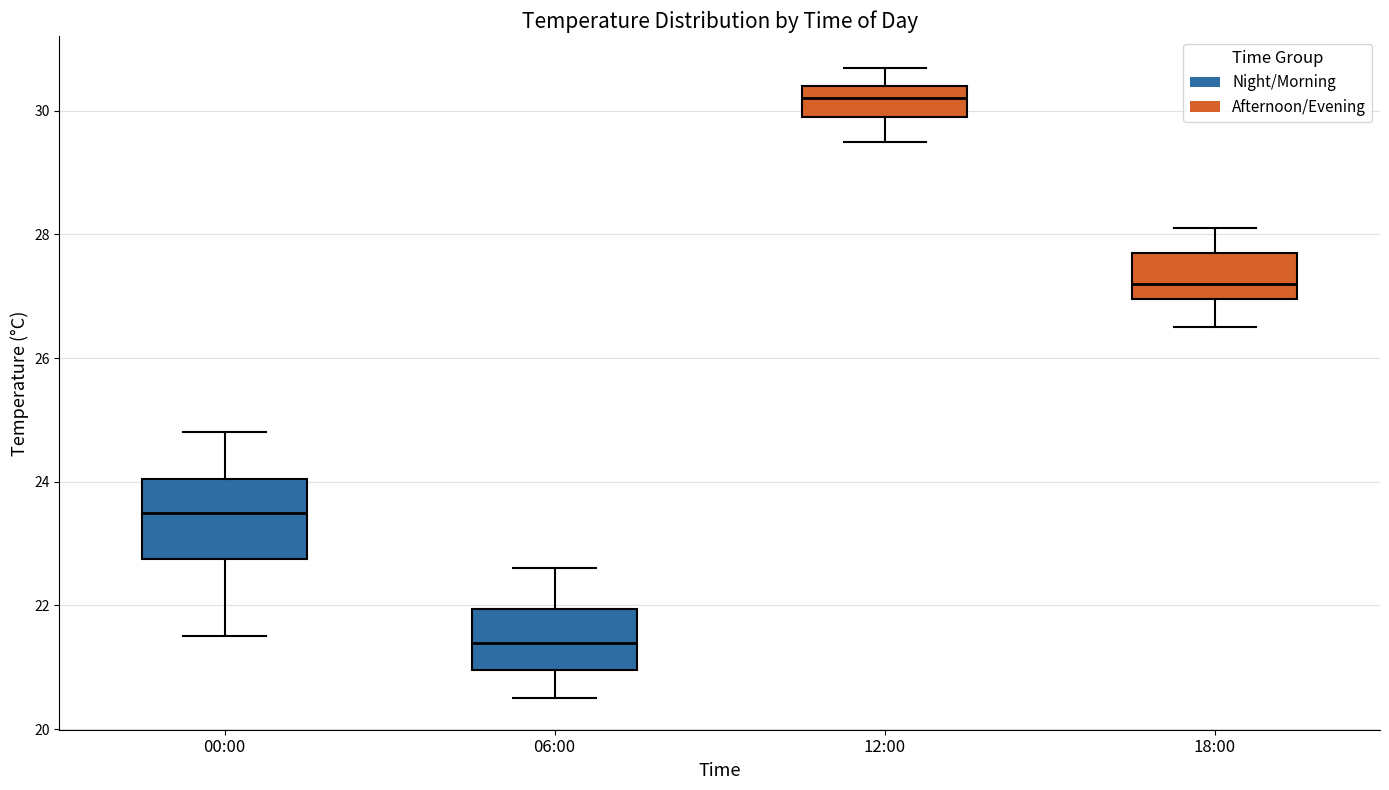

Reading left to right, read every box against the y-axis: the position of its median line, the range the box covers, and the ends of its whiskers. The values are not printed on the chart, so give them approximately, as read against the axis.

00:00: median 23.6, box 22.8 to 24.0, whiskers 21.6 to 24.8
06:00: median 21.4, box 21.0 to 22.0, whiskers 20.6 to 22.6
12:00: median 30.2, box 30.0 to 30.4, whiskers 29.6 to 30.8
18:00: median 27.2, box 27.0 to 27.8, whiskers 26.6 to 28.2